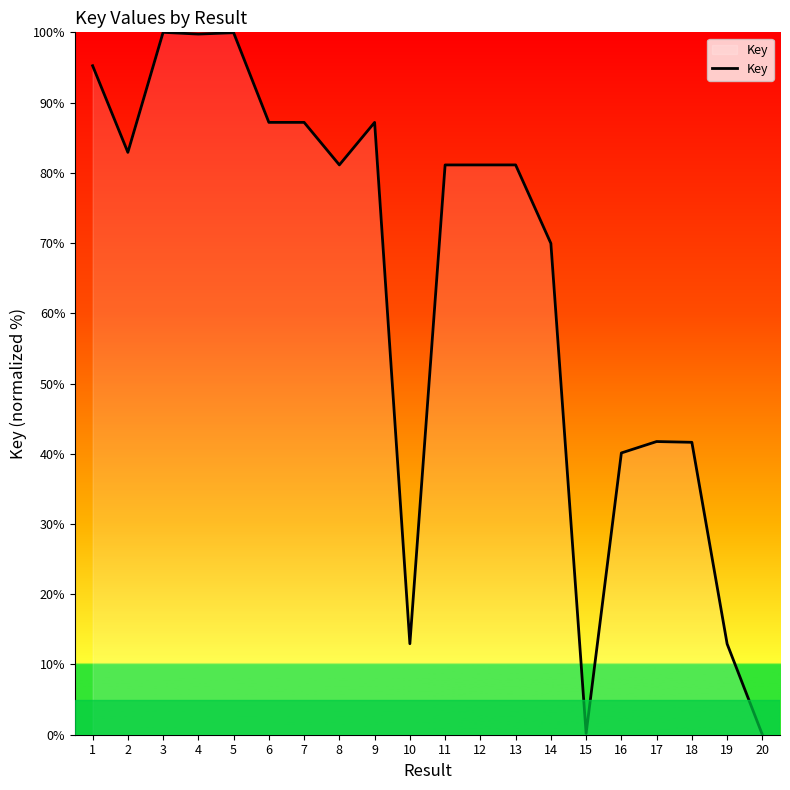

Is it true that the value at 1 is 139.0?

False